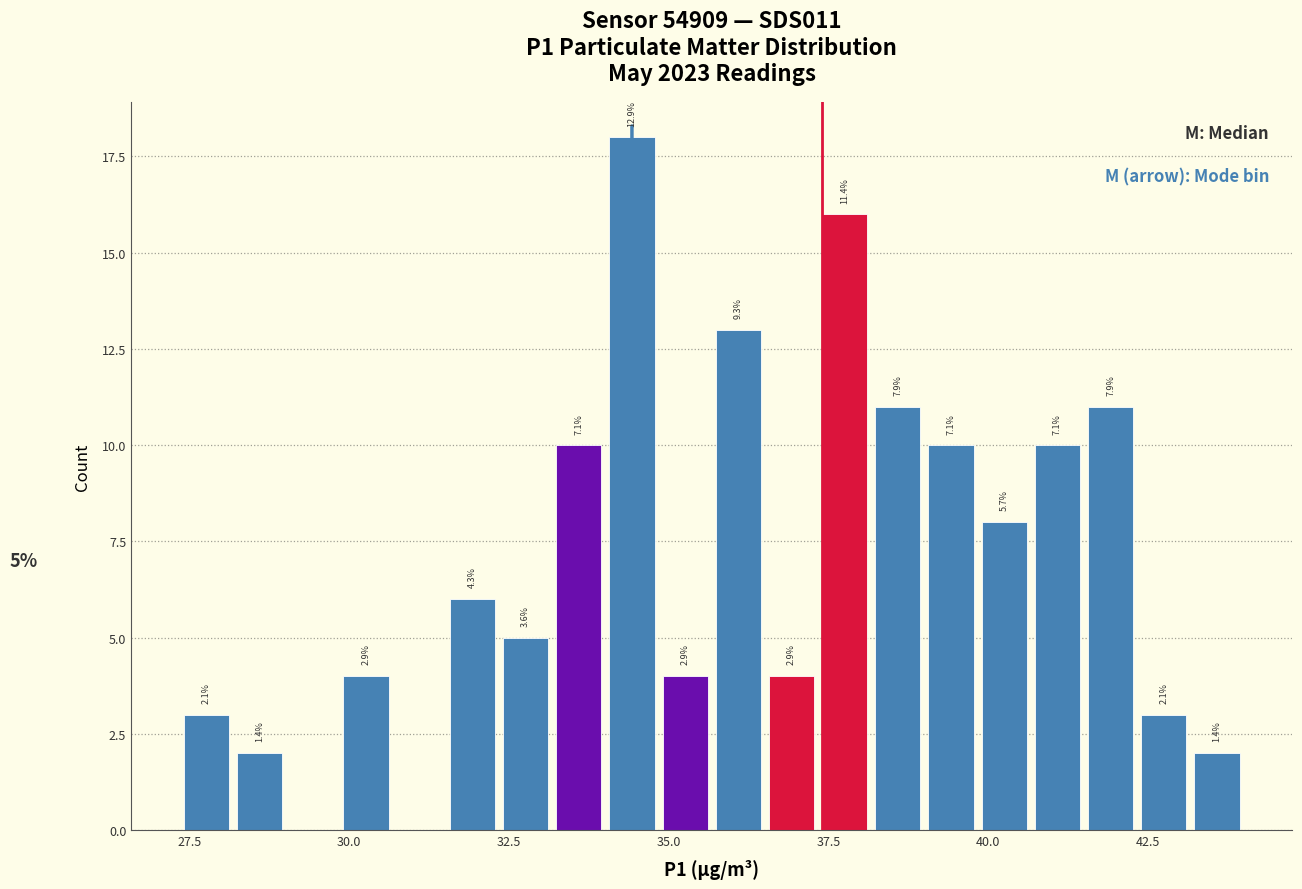

Read against the x-axis, roughly where is the centre of the tallest bar?

34.5